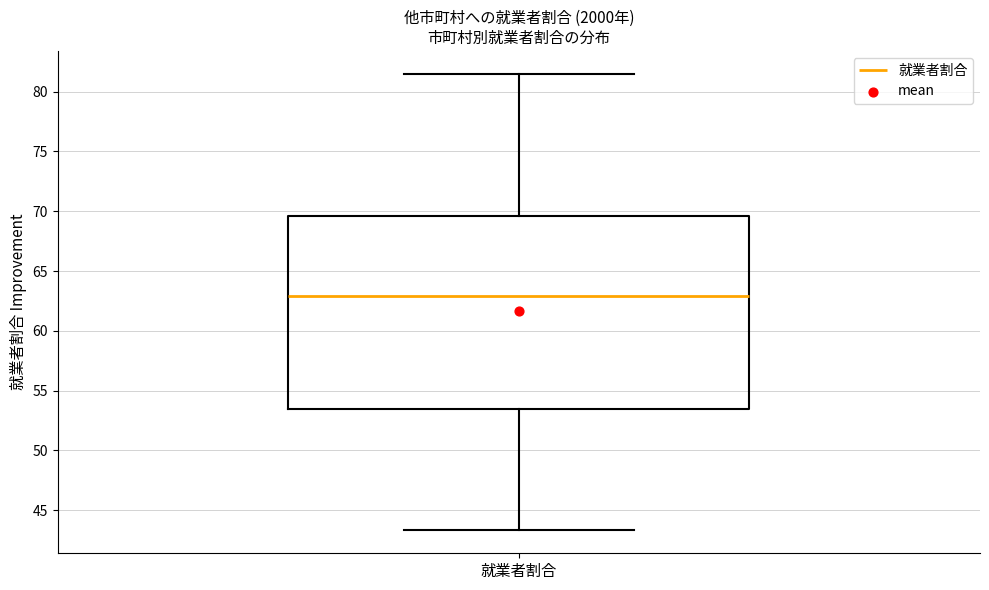

Where does the upper whisker of the box for 就業者割合 end on the y-axis? The values are not printed on the chart, so give them approximately, as read against the axis.

81.5